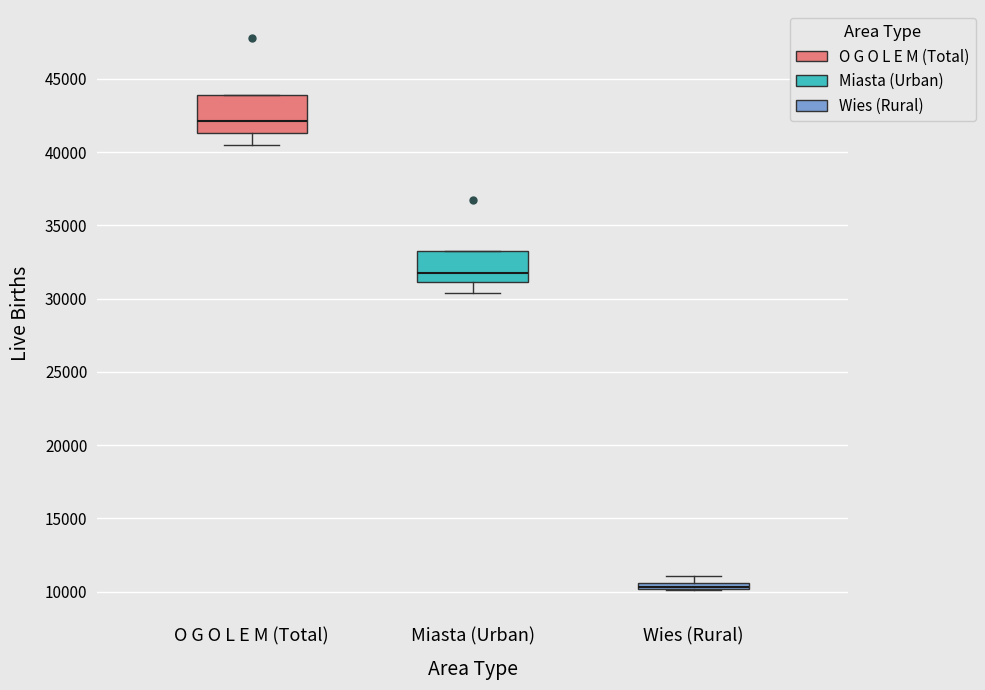

Where is the upper edge of the box for O G O L E M (Total) on the y-axis? The values are not printed on the chart, so give them approximately, as read against the axis.

44000